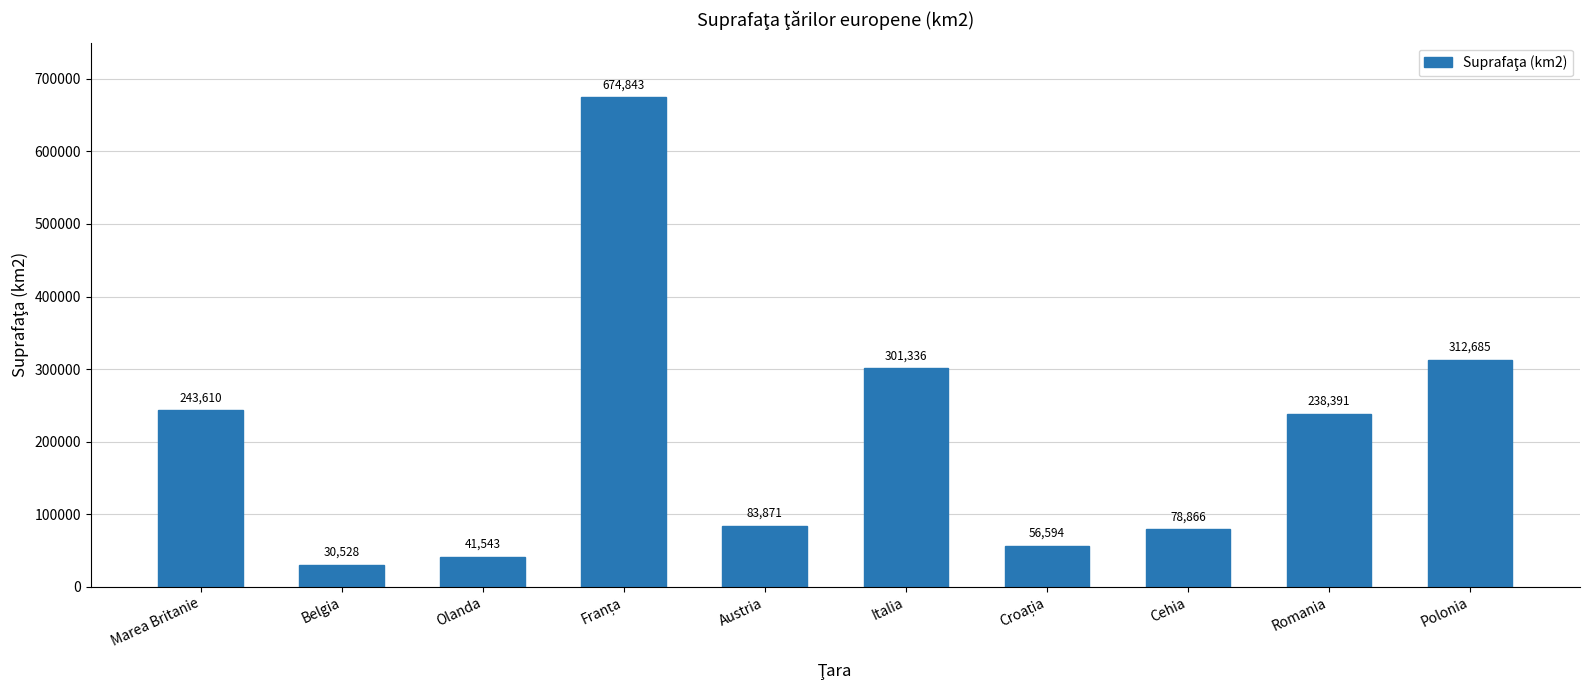

Which label corresponds to the smallest value in the chart?

Belgia